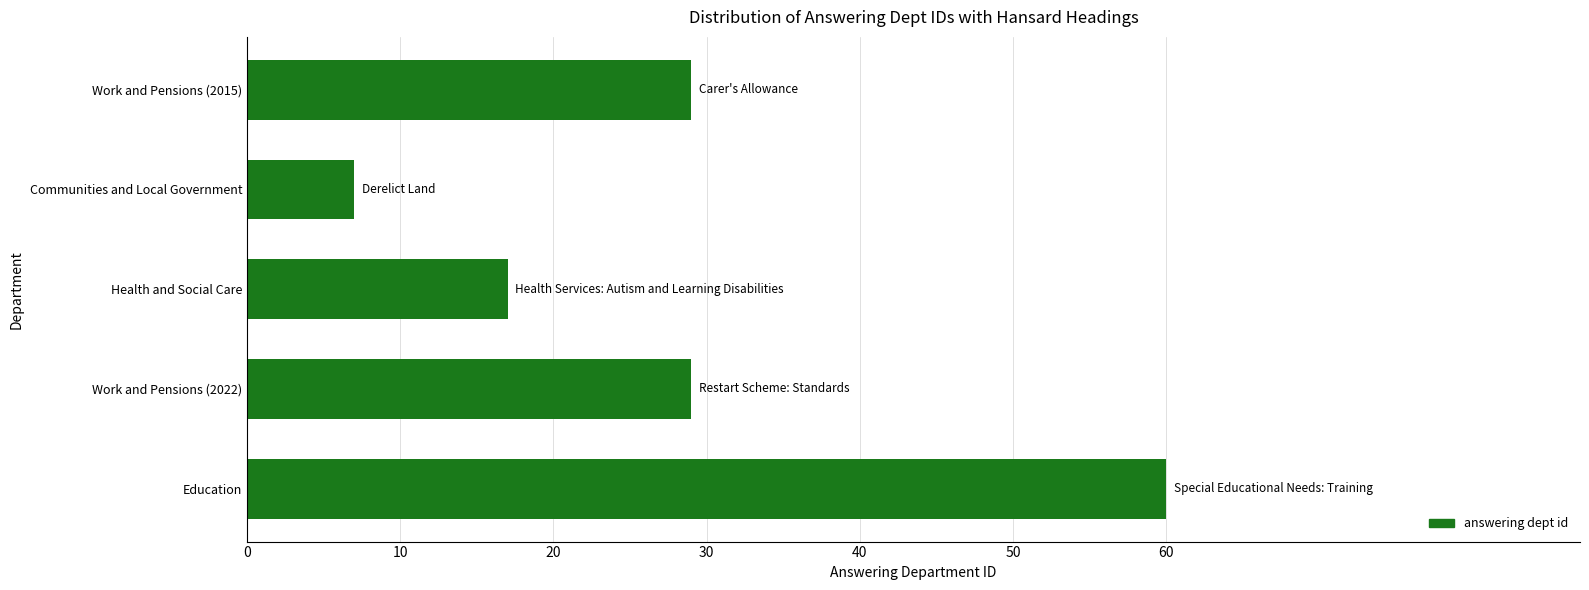

The chart shows a value of 2 at Communities and Local Government. True or false?

False